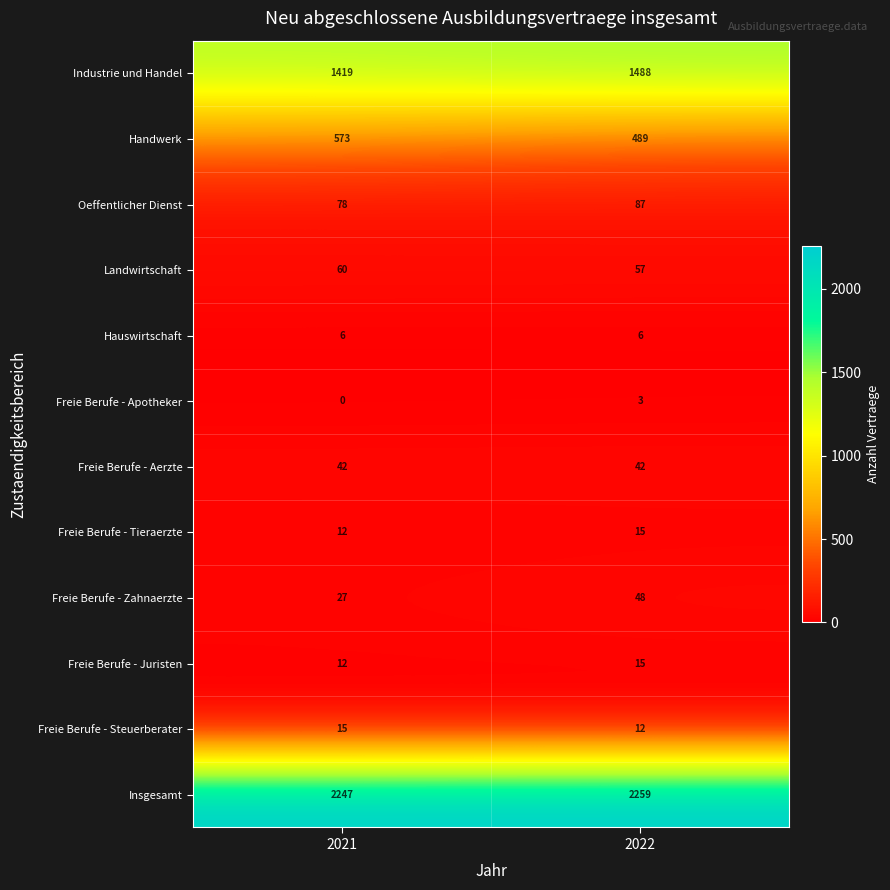

How many categories are shown in the chart?

2